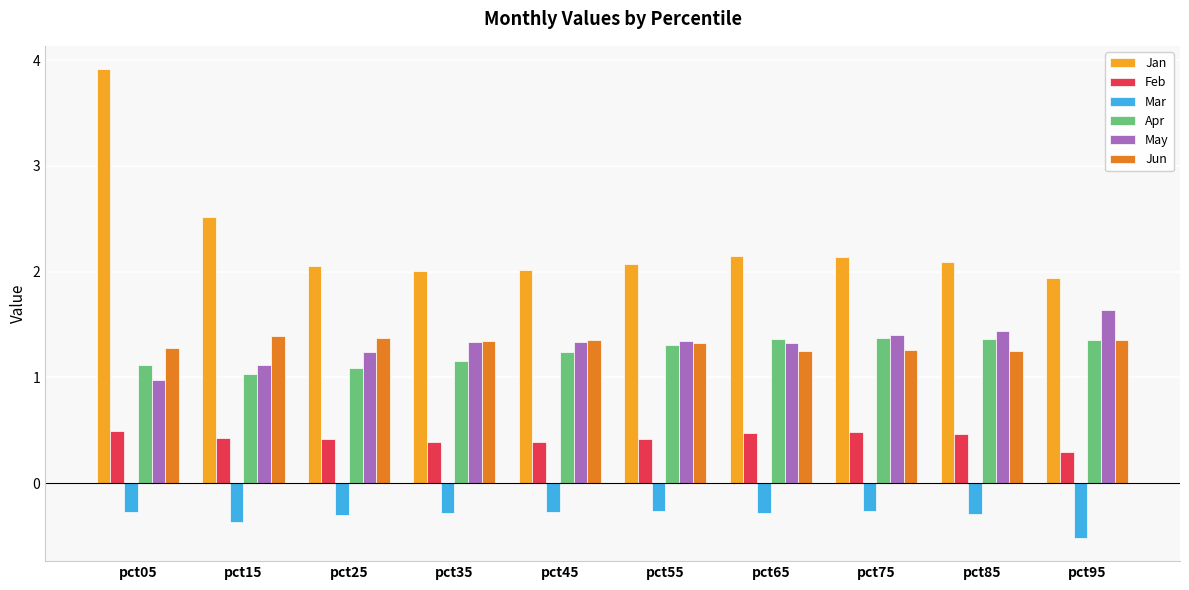

What is the total value across all series at pct95?

6.0